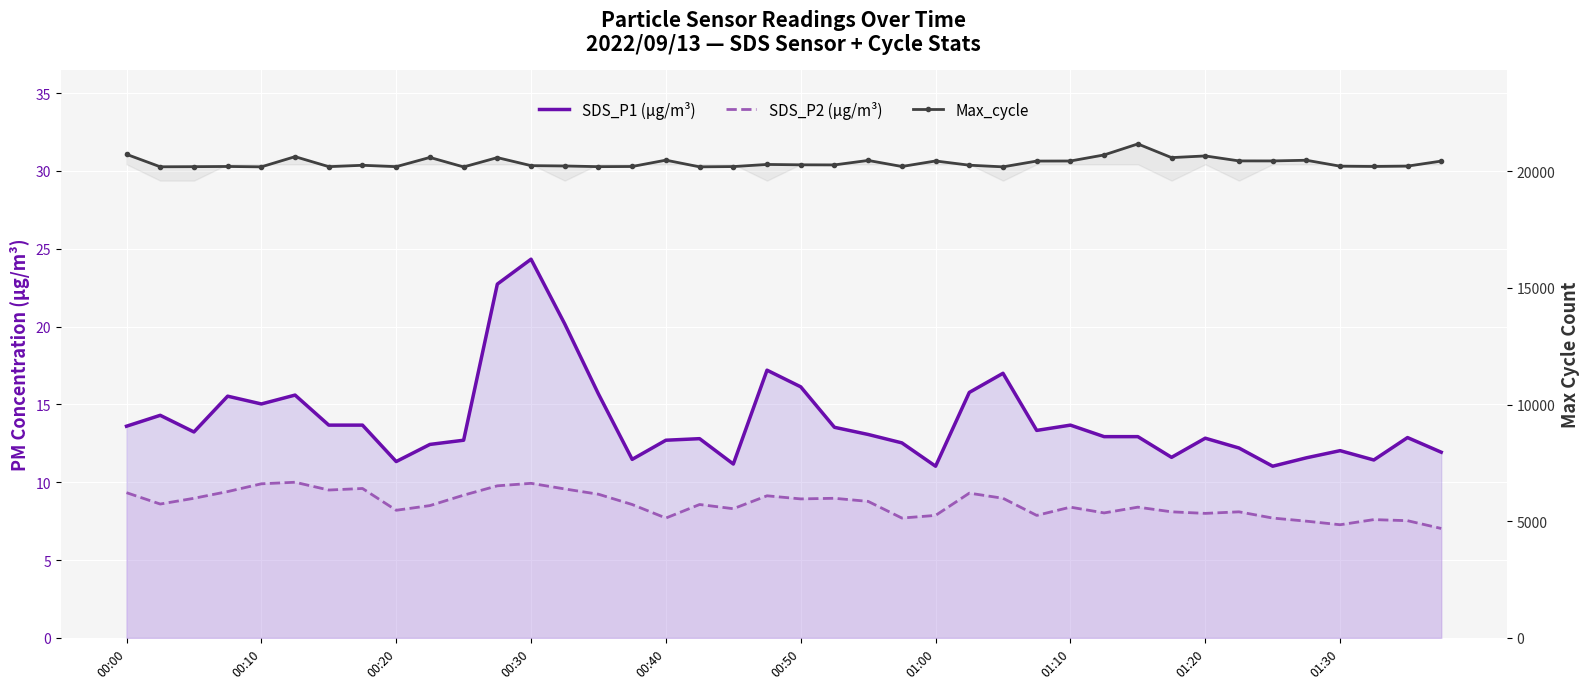

The SDS_P2 (µg/m³) series shows 7.9 at 01:00. True or false?

True